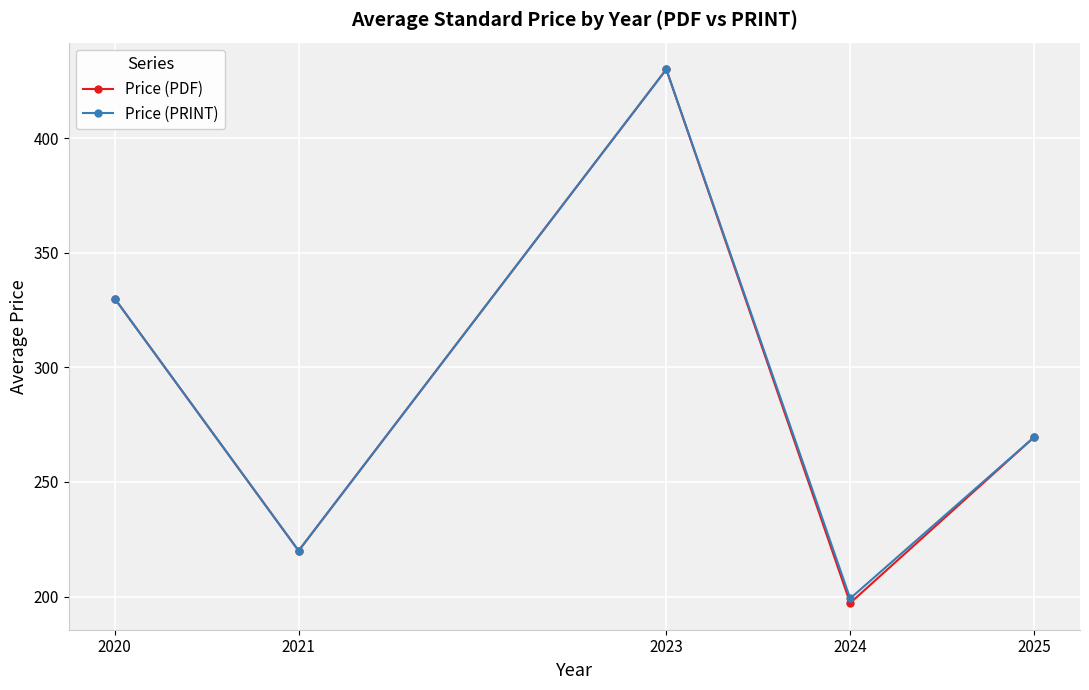

How many lines are shown in the chart?

2